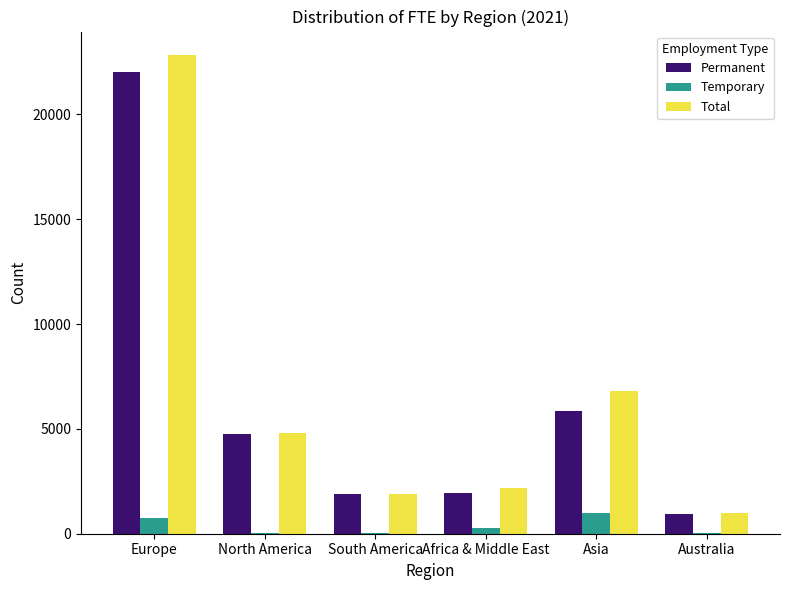

What is the sum of all Permanent values?

37444